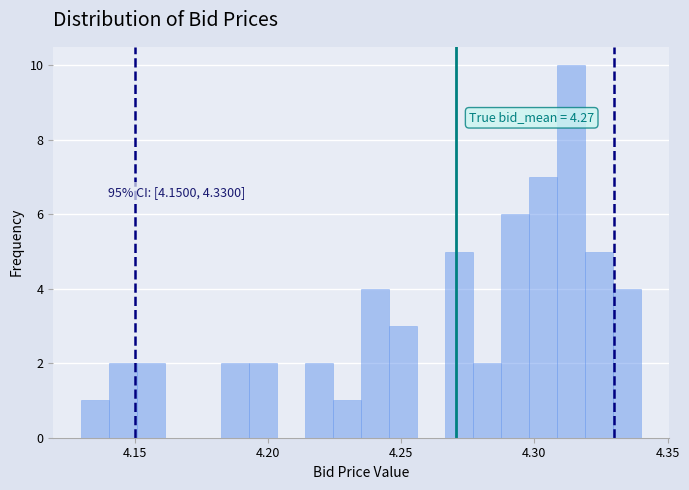

Around what value on the x-axis is the tallest bar? Give the approximate position of its centre, as read against the axis.

4.315